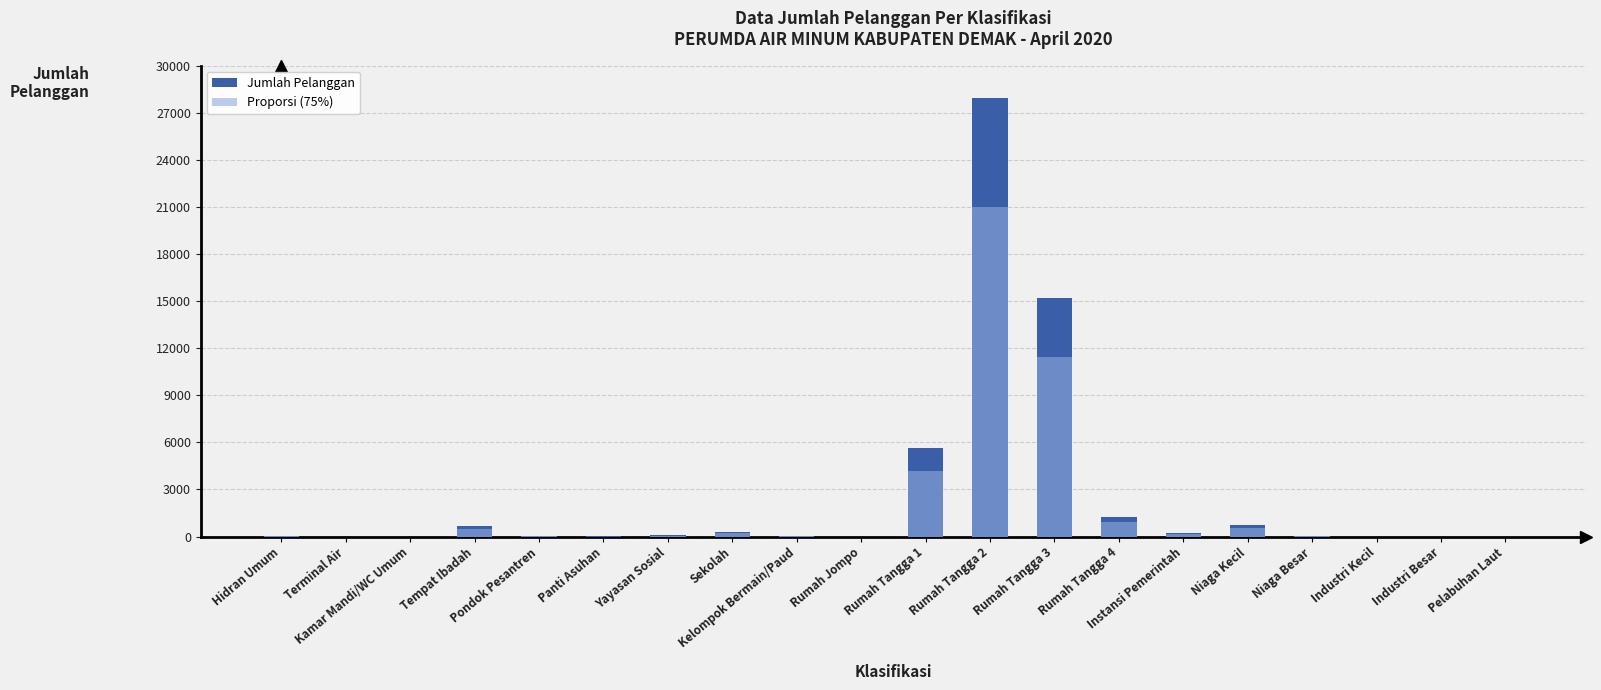

Which series has the widest spread of values?

Jumlah Pelanggan